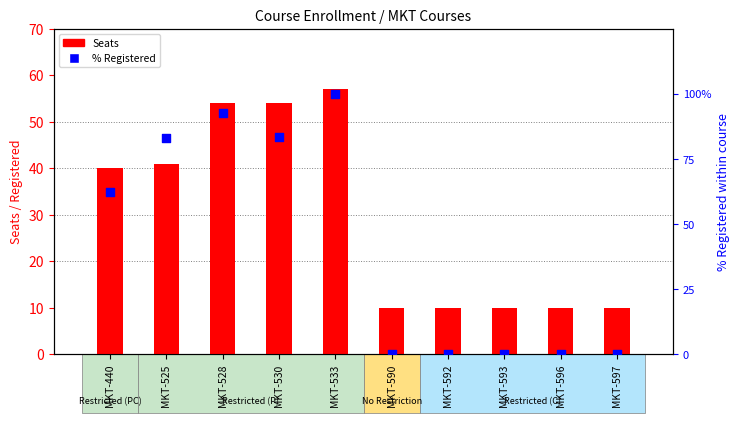

Which series reaches the minimum Y coordinate?

% Registered